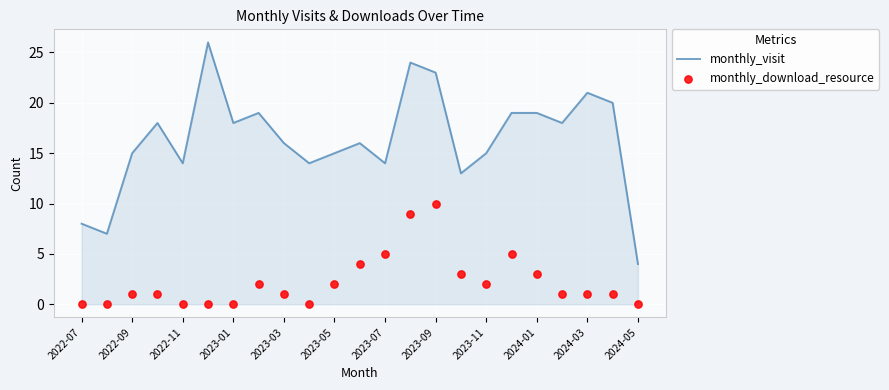

What are all the series names shown in the legend?

monthly_visit, monthly_download_resource